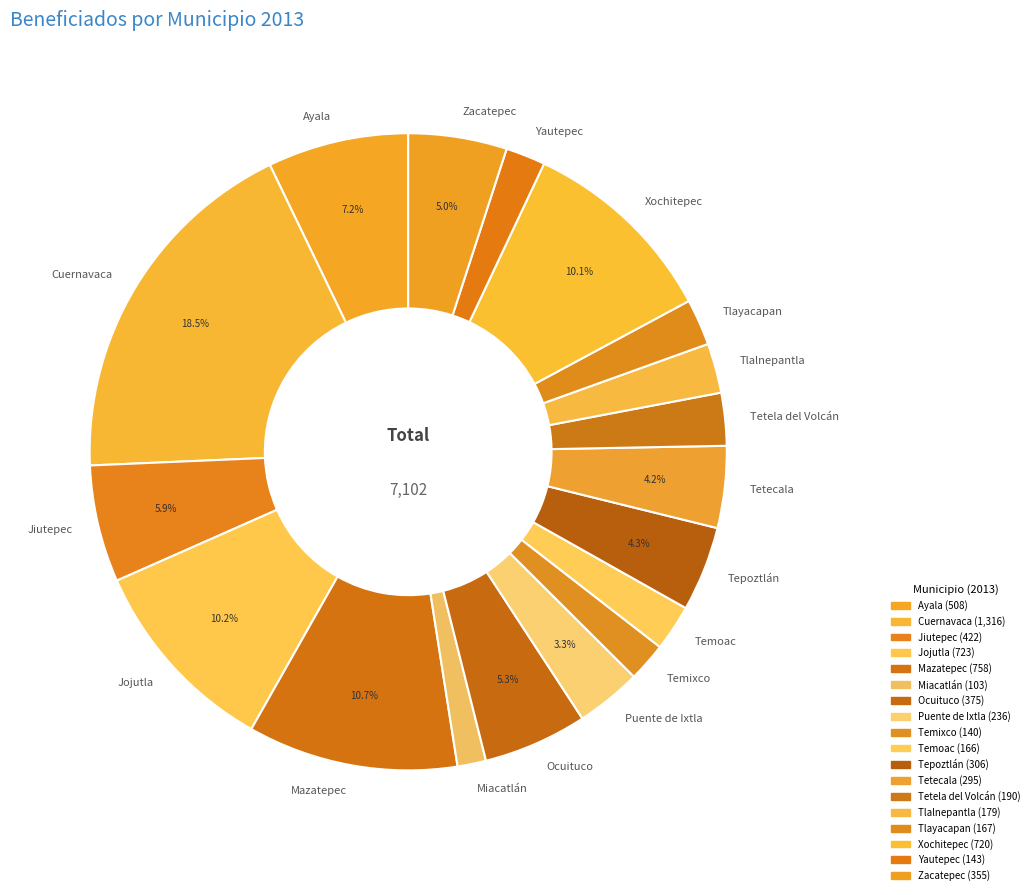

Between Xochitepec and Puente de Ixtla, which is larger?

Xochitepec